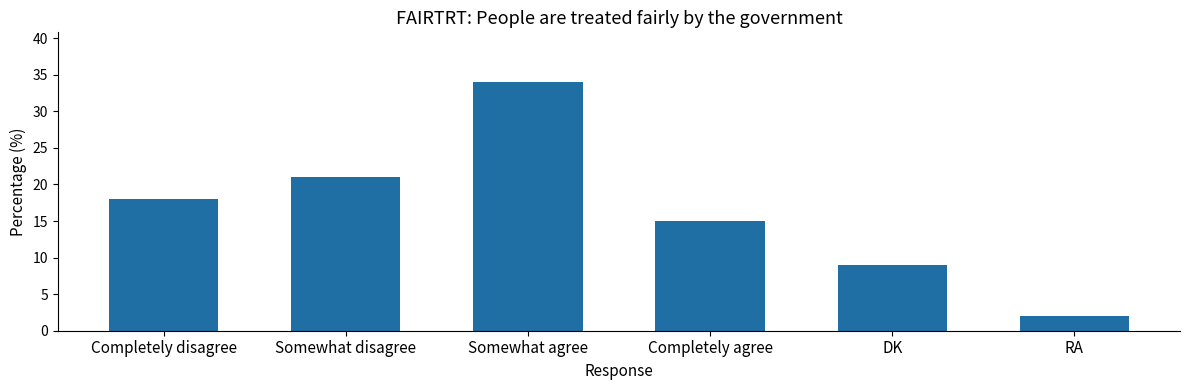

What is the label of the 6th bar from the left?

RA